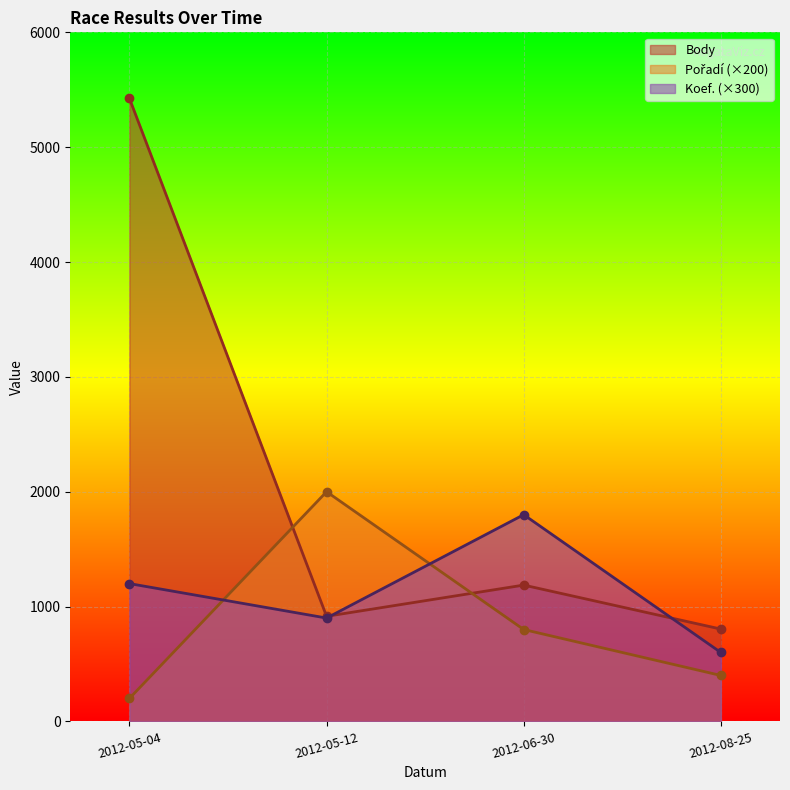

At which category does Body reach its first local peak?

2012-06-30